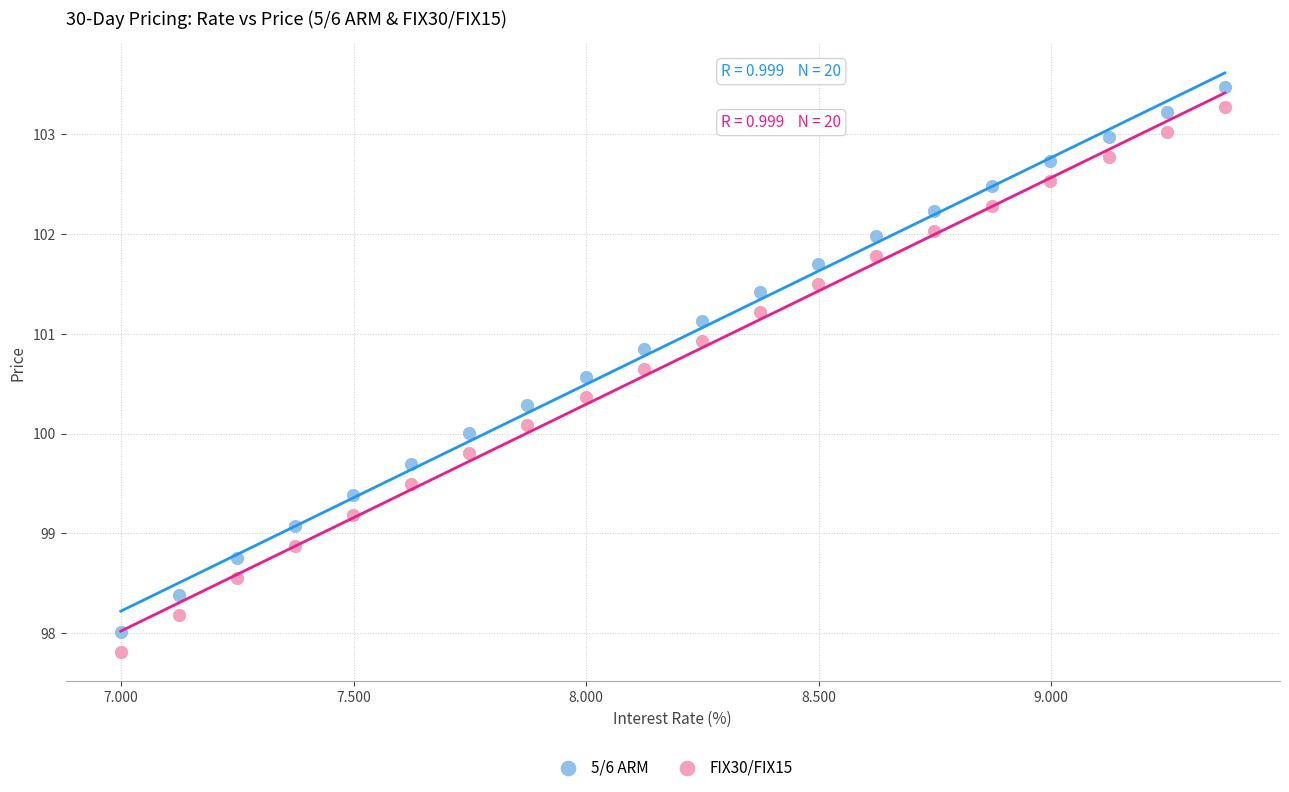

Which series reaches the minimum Y coordinate?

FIX30/FIX15